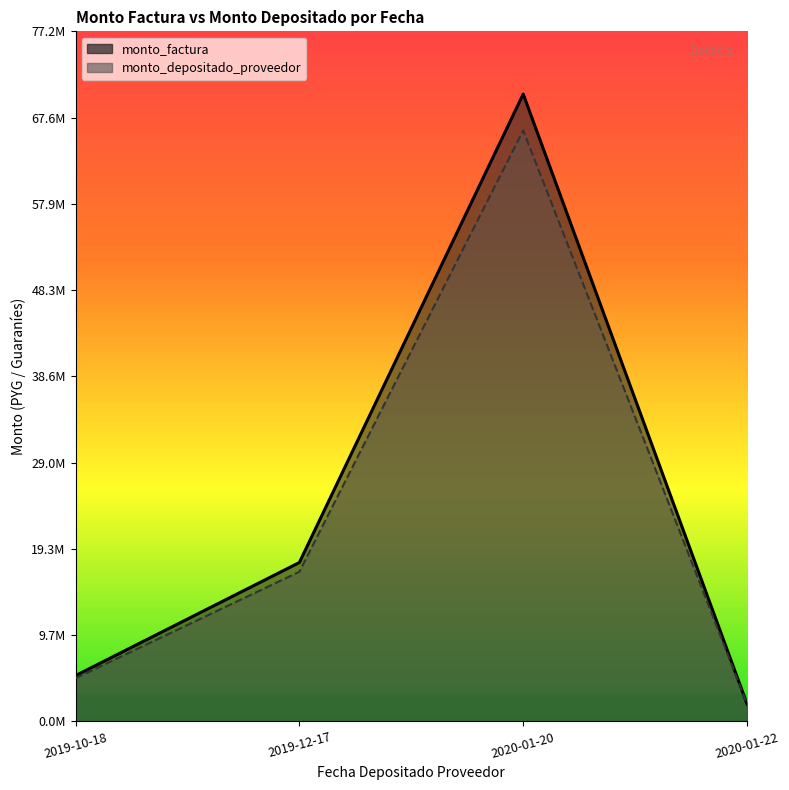

Does the chart have visible grid lines?

No